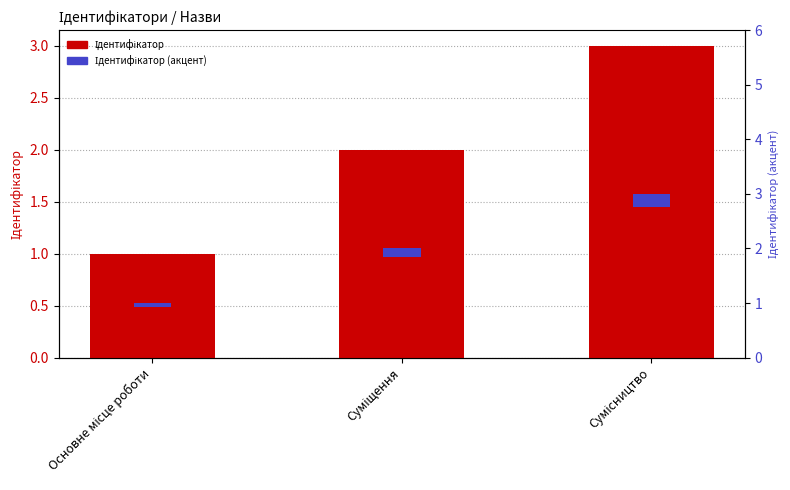

What is the sum of all Ідентифікатор values?

6.0